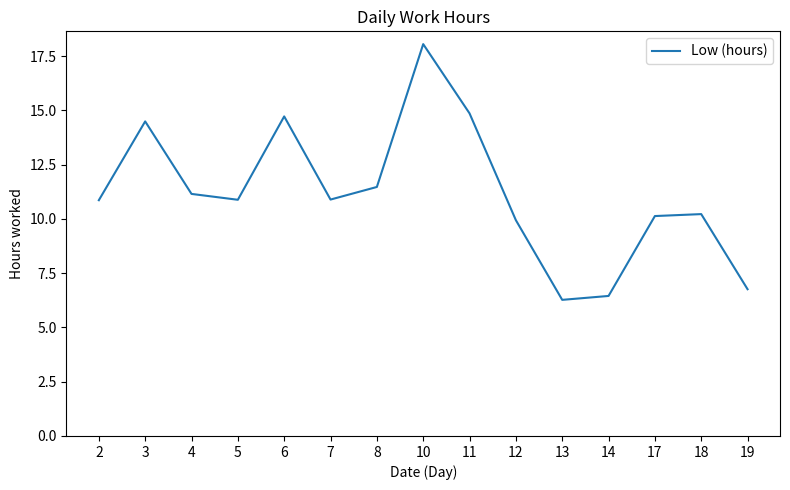

Between 19 and 8, which is larger?

8